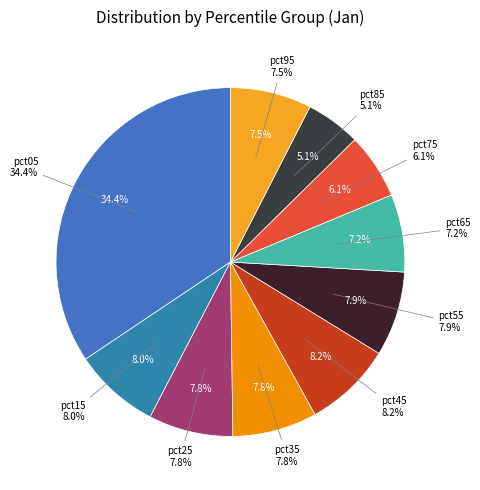

True or false: pct65 accounts for 7% of the total.

True